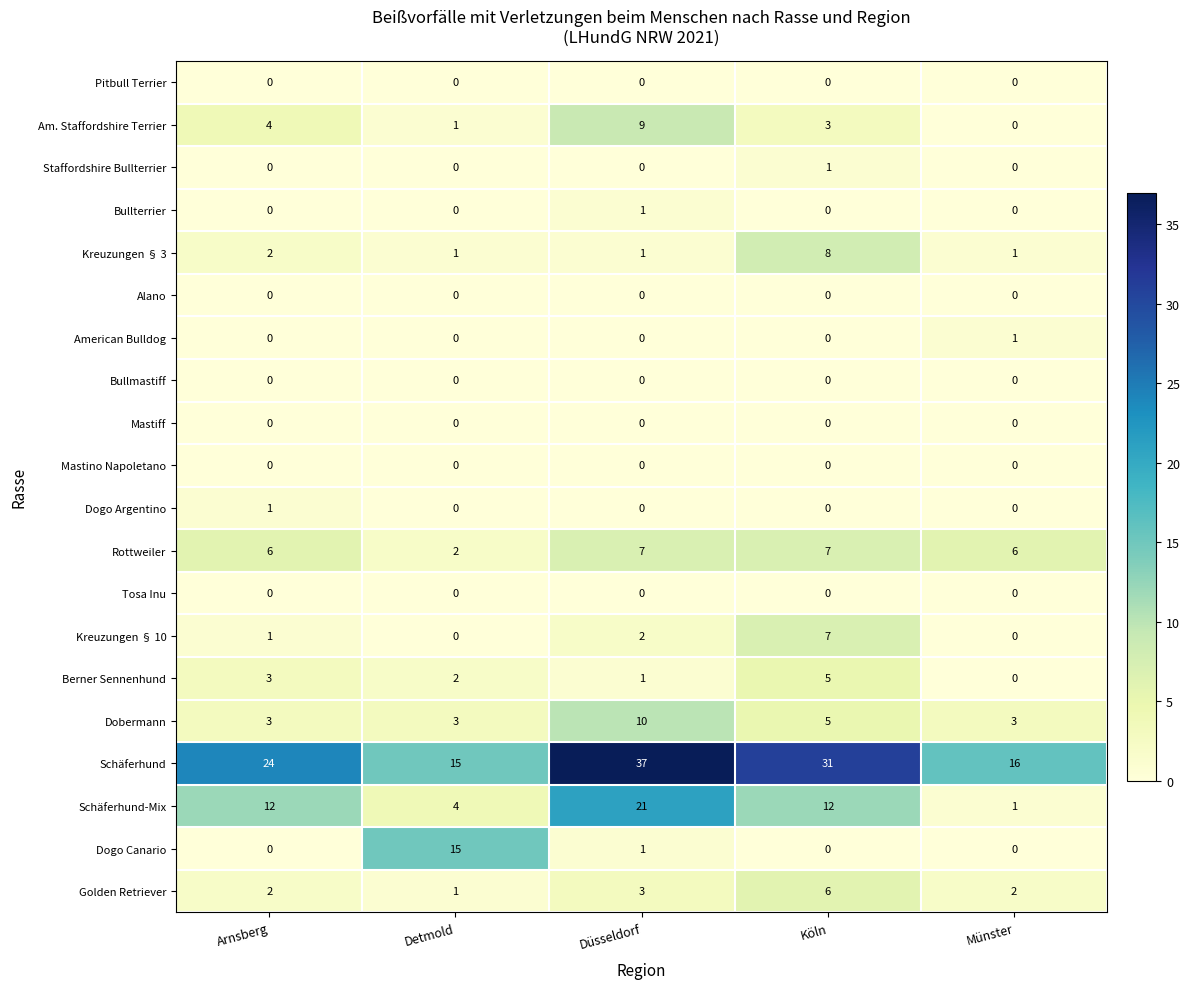

How many distinct data groups are displayed?

20